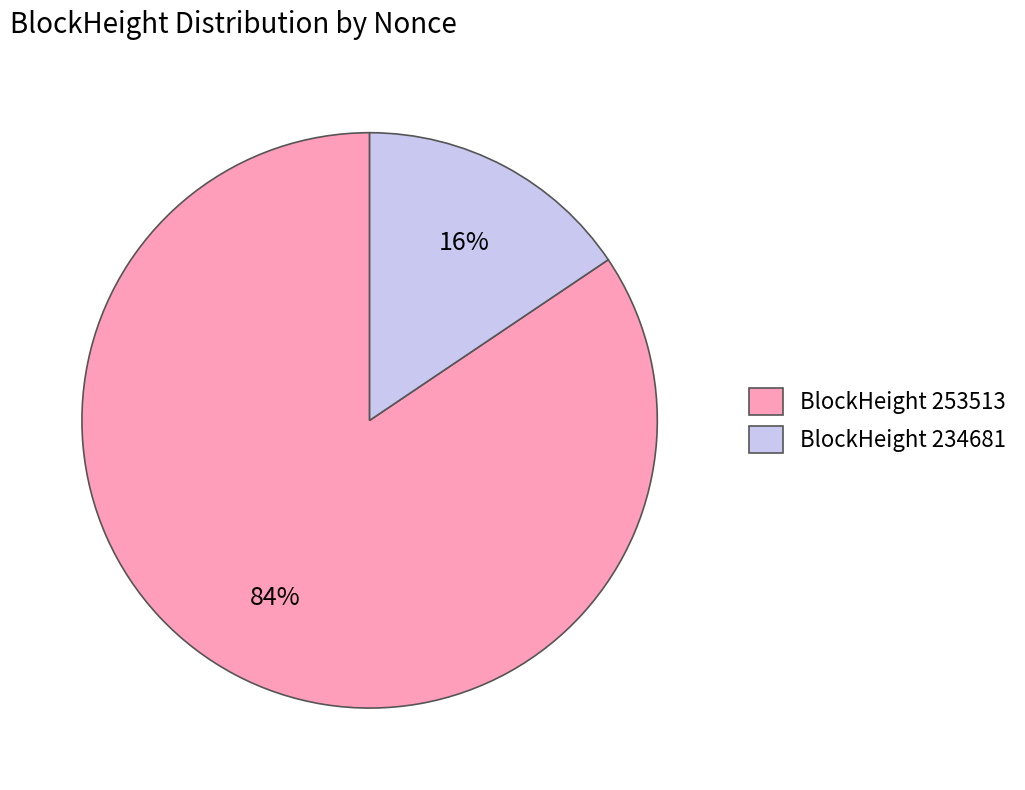

Is there a majority slice in this chart?

Yes